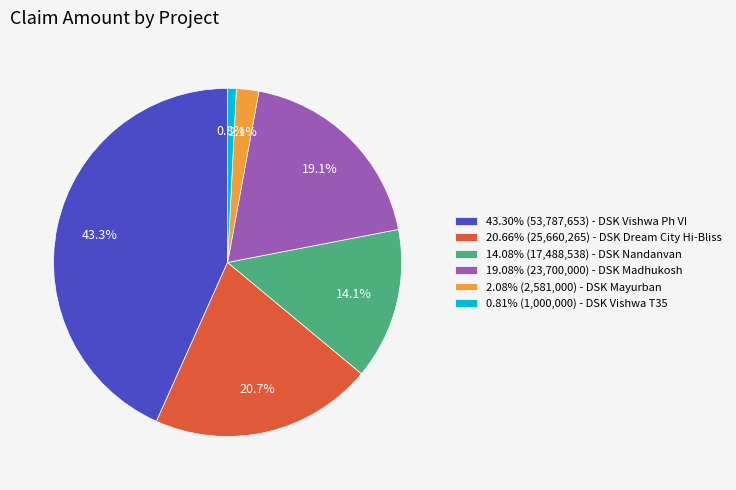

Is there a majority slice in this chart?

No